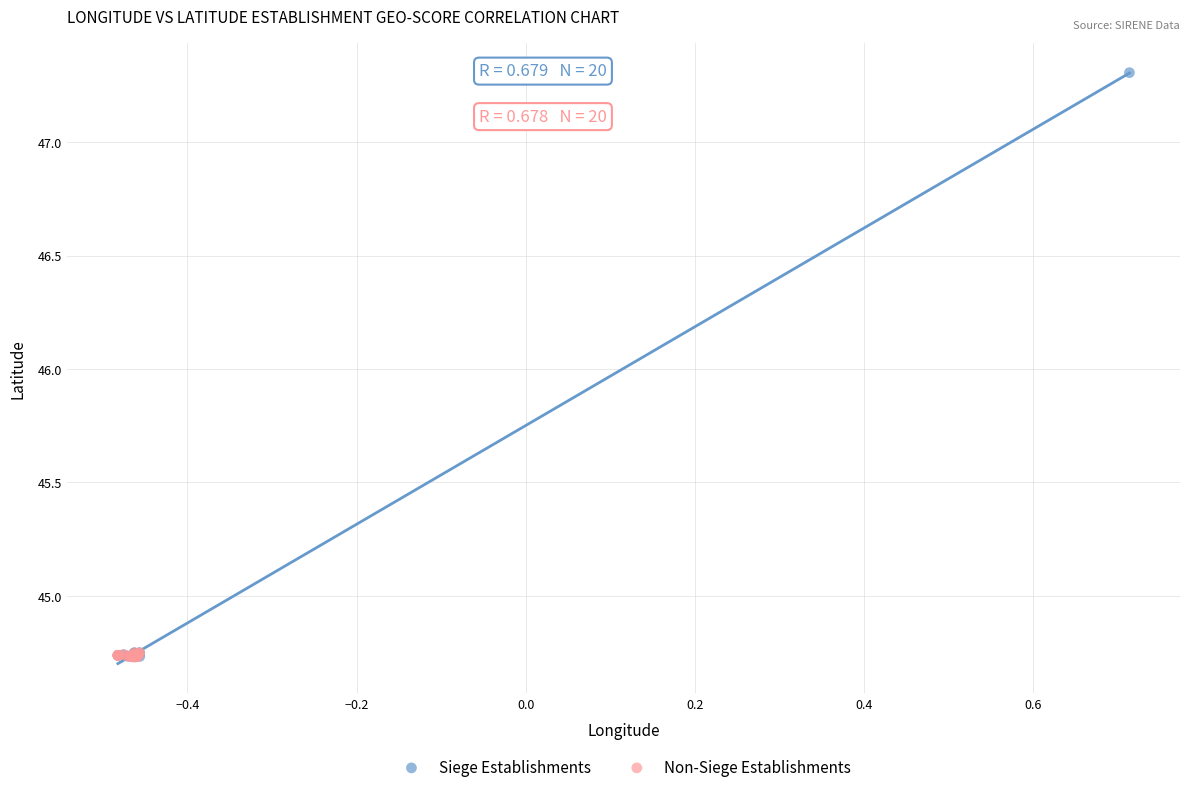

Which series has the widest spread of Y values?

Siege Establishments